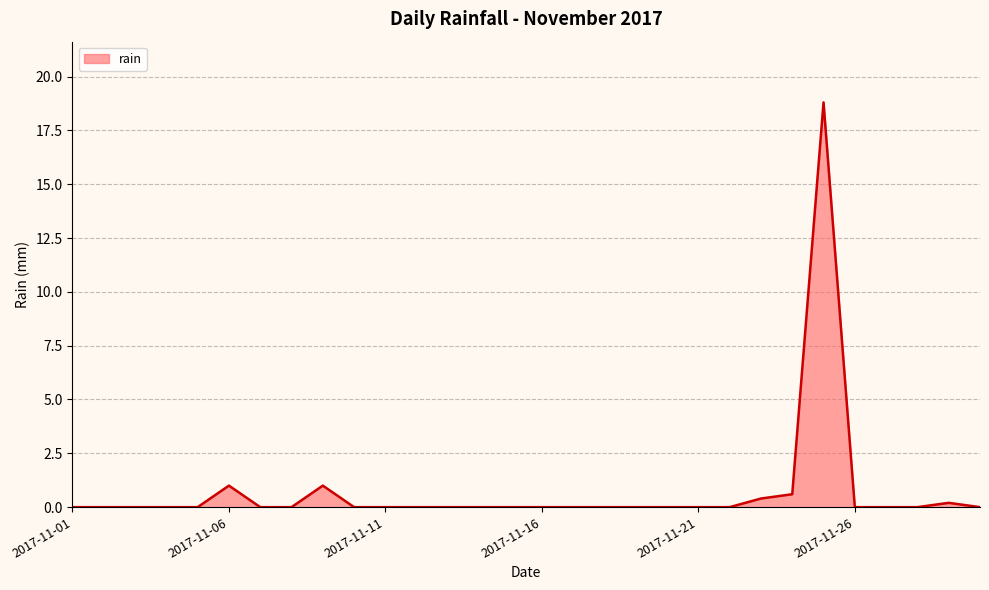

What is the difference between the maximum and minimum values?

18.8